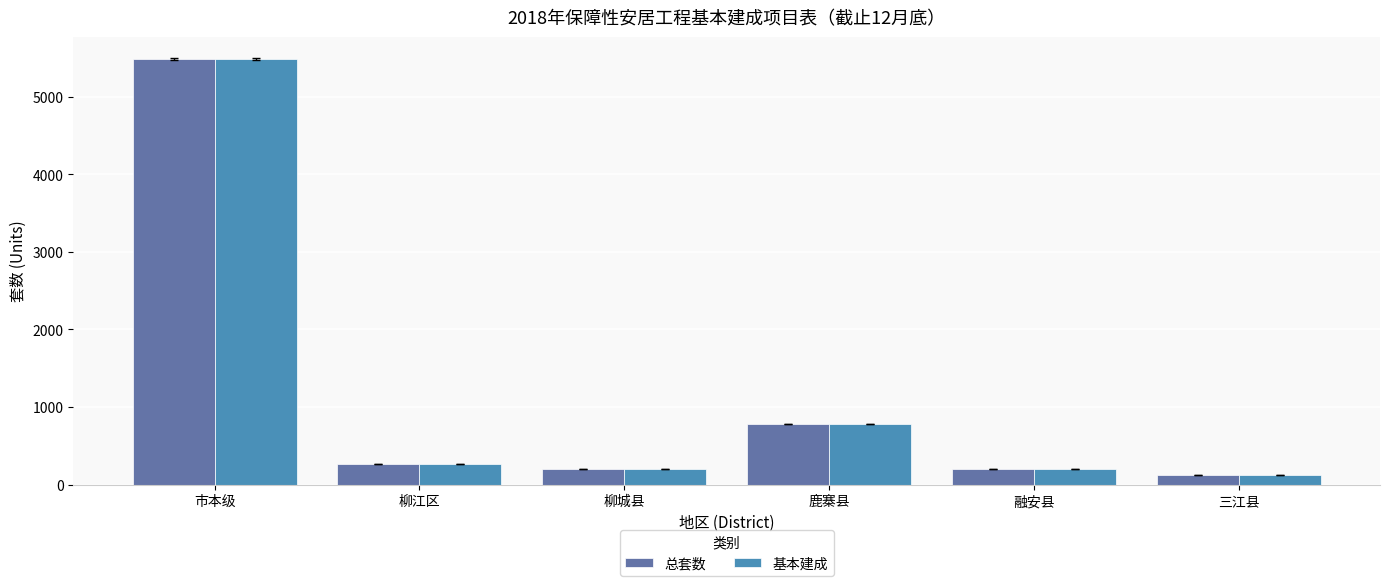

Where does the 总套数 series first go above 268?

市本级